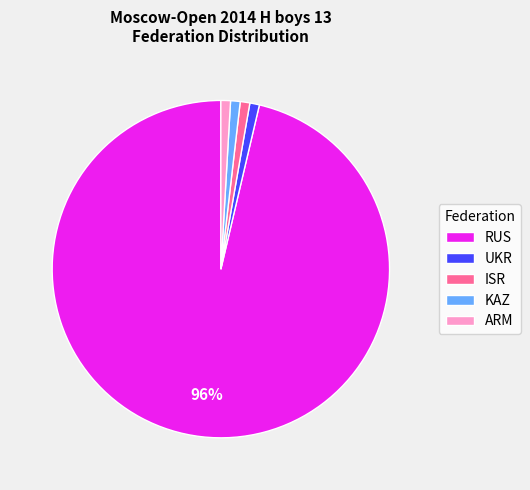

Is the sum of ISR and KAZ greater than half?

No